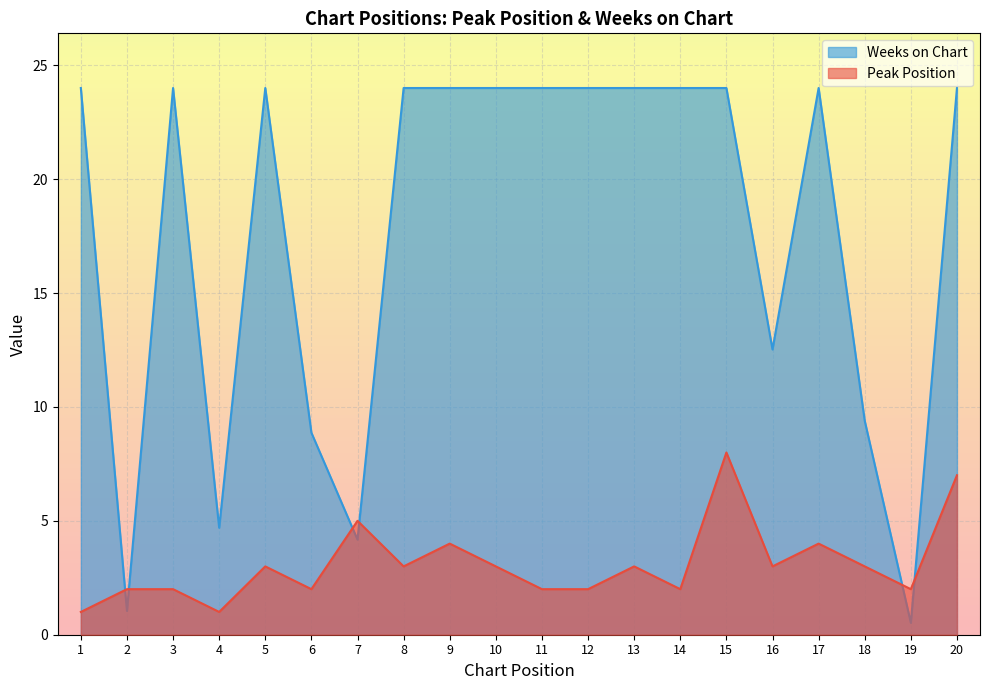

Rank the series by their average value, from highest to lowest.

Weeks on Chart, Peak Position